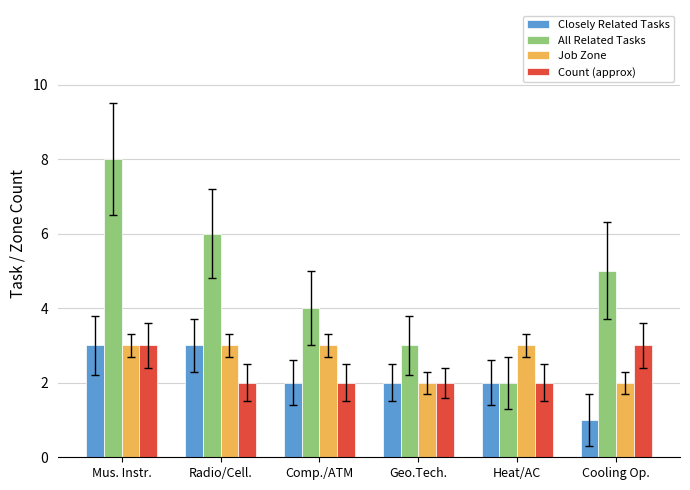

At which label does Closely Related Tasks reach its minimum?

Cooling Op.